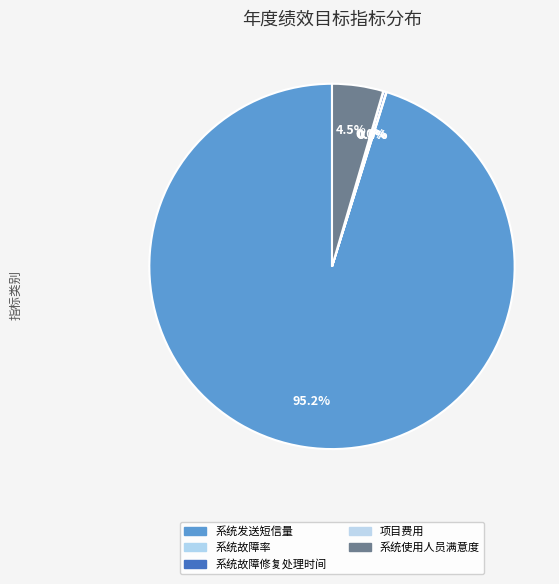

What percentage is the 系统使用人员满意度 slice, to the nearest percent?

5%